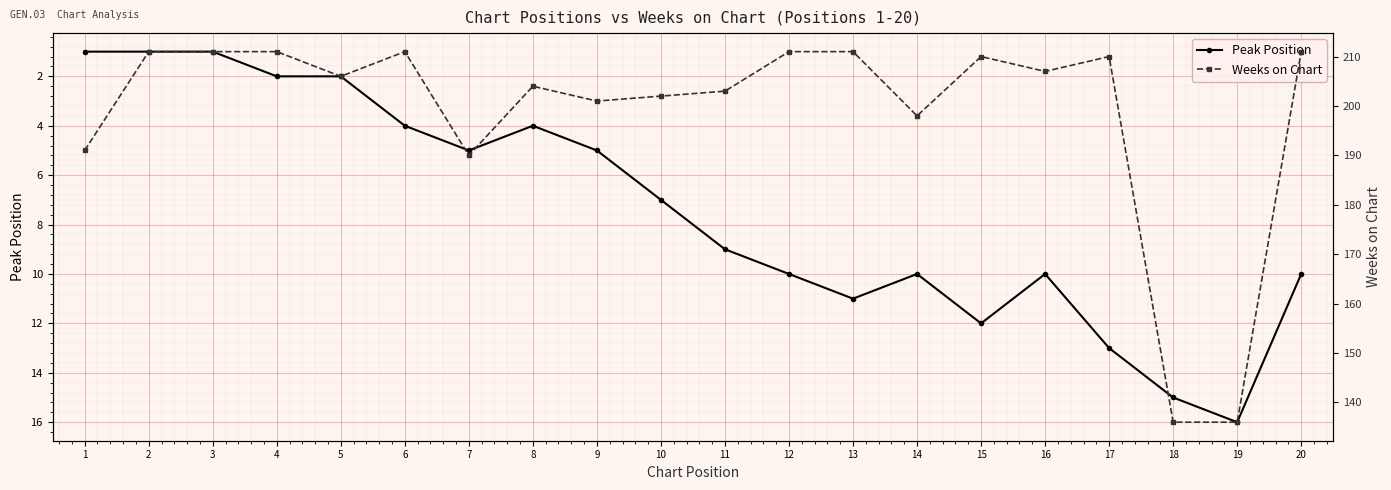

True or false: Peak Position and Weeks on Chart cross at least once.

False